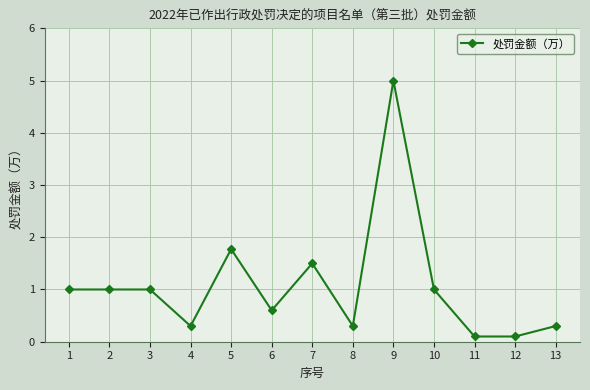

What is the maximum value shown in the chart?

5.0